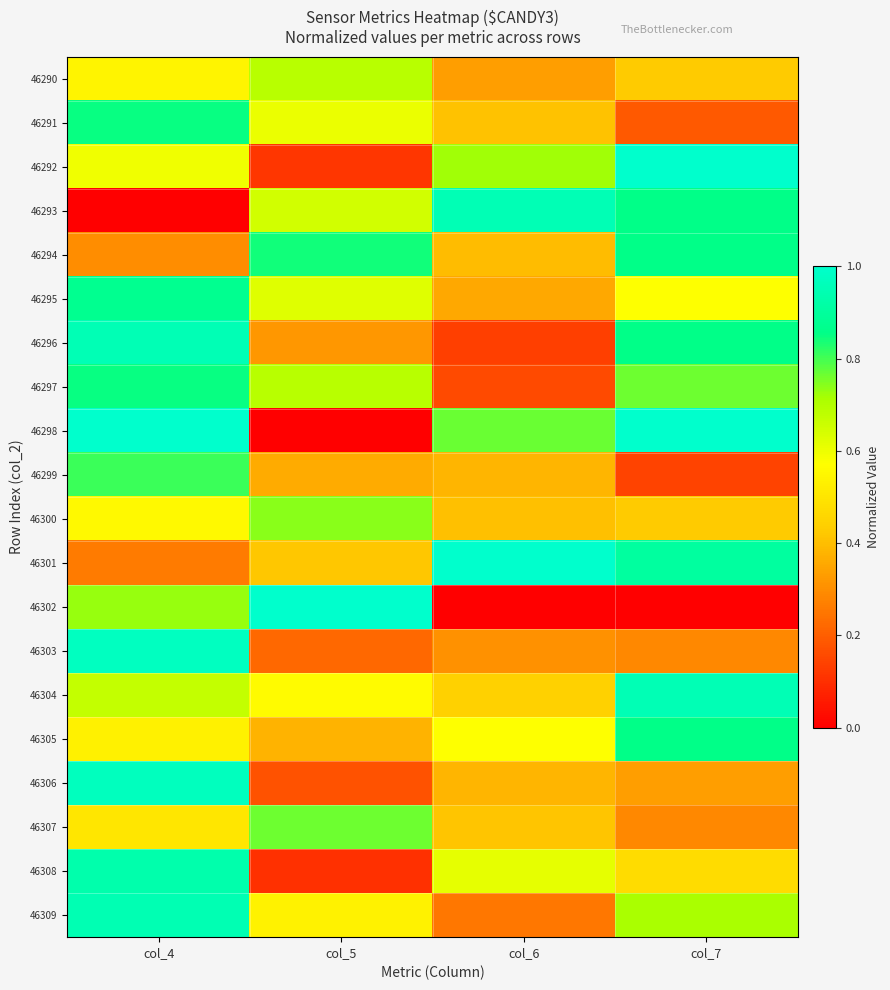

Rank the series at col_5 from lowest to highest value.

46298, 46308, 46292, 46306, 46303, 46296, 46299, 46305, 46301, 46309, 46304, 46291, 46295, 46293, 46290, 46297, 46300, 46307, 46294, 46302